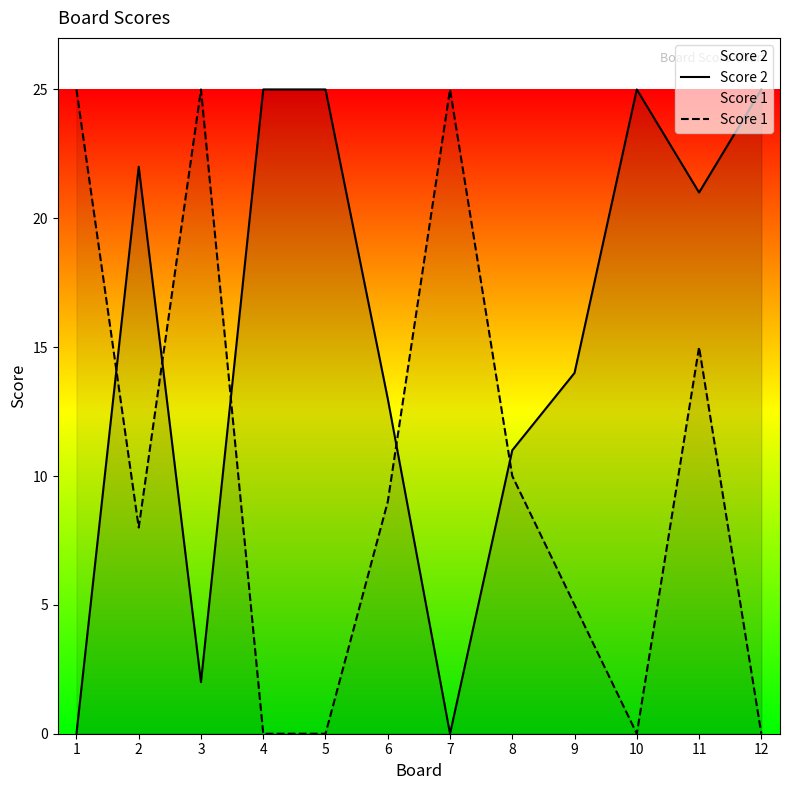

Between 2 and 1, which is larger?

2